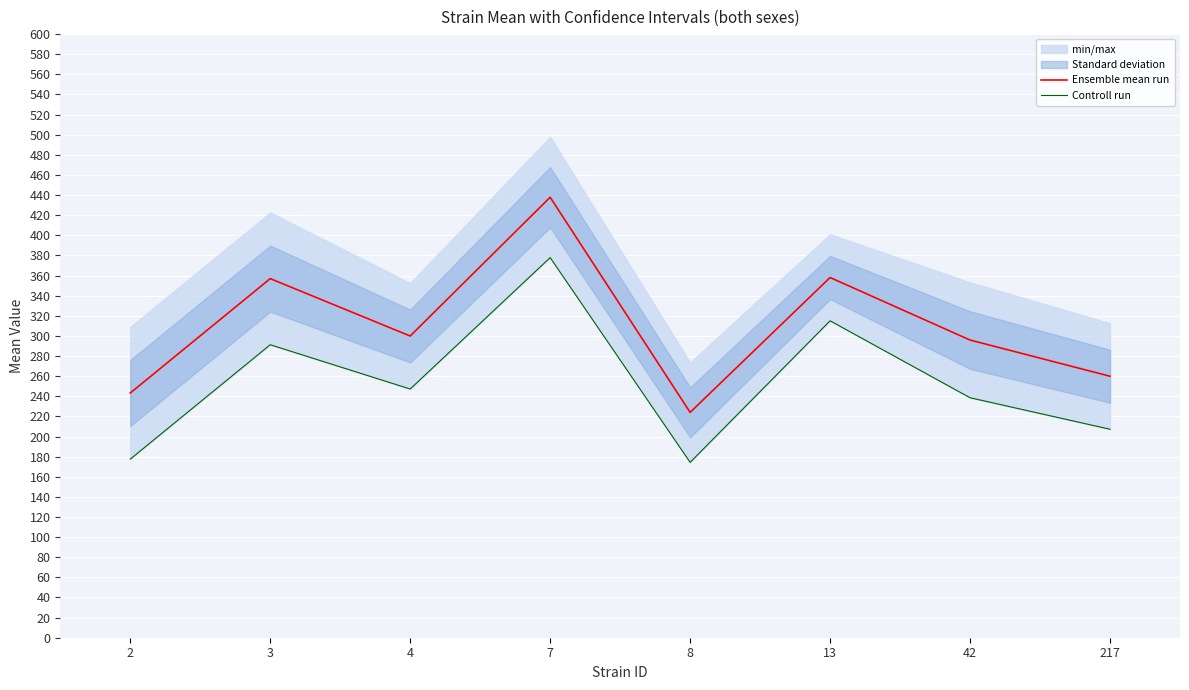

Reading left to right, transcribe all the data shown in this chart.

Ensemble mean run: 2=243.2	3=356.9	4=299.9	7=437.8	8=224.0	13=358.1	42=295.9	217=259.9
Controll run: 2=177.5	3=291.2	4=247.2	7=377.8	8=174.3	13=315.0	42=238.5	217=207.2